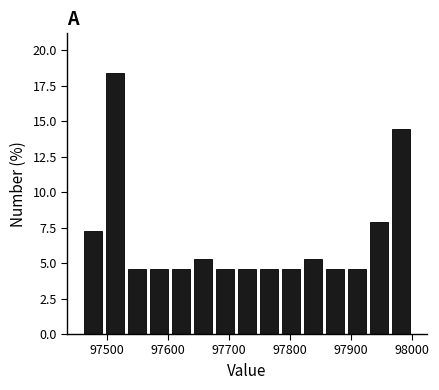

Read against the x-axis, roughly where is the centre of the tallest bar?

97510